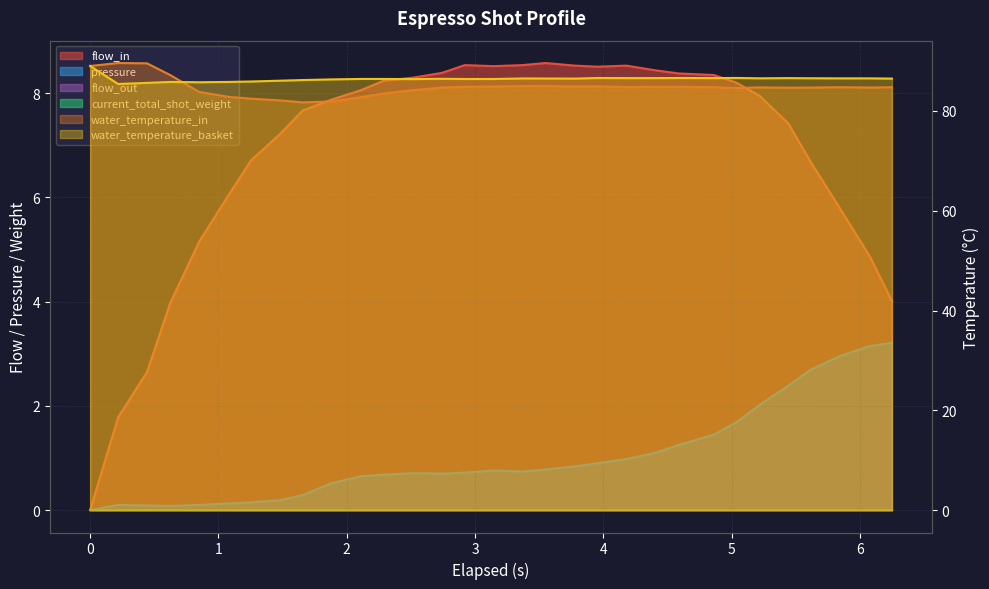

Reading left to right, transcribe all the data shown in this chart.

flow_in: 0.0	1.8	2.6	4.0	5.2	6.1	6.7	7.2	7.7	7.9	8.1	8.2	8.3	8.4	8.5	8.5	8.5	8.6	8.5	8.5	8.5	8.4	8.4	8.3	8.2	8.0	7.4	6.7	5.8	4.9	4.0
pressure: 0.0	0.1	0.1	0.1	0.1	0.1	0.1	0.2	0.3	0.5	0.7	0.7	0.7	0.7	0.7	0.8	0.7	0.8	0.8	0.9	1.0	1.1	1.2	1.4	1.7	2.0	2.4	2.7	3.0	3.1	3.2
water_temperature_in: 89.0	89.6	89.5	87.2	83.8	82.8	82.5	82.1	81.7	81.9	82.8	83.5	84.2	84.7	84.8	84.9	85.0	85.0	84.9	84.9	84.8	84.8	84.8	84.8	84.6	84.7	84.7	84.7	84.8	84.7	84.8
water_temperature_basket: 89.0	85.4	85.6	85.8	85.7	85.8	85.9	86.0	86.2	86.3	86.4	86.4	86.4	86.4	86.4	86.4	86.5	86.5	86.5	86.6	86.6	86.6	86.6	86.6	86.6	86.5	86.6	86.5	86.5	86.5	86.5